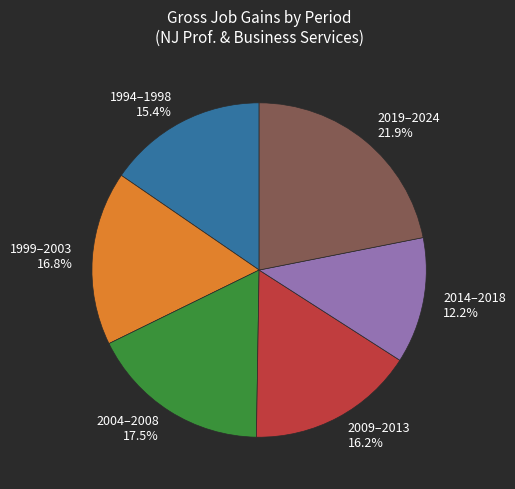

Which slice is the largest?

2019–2024